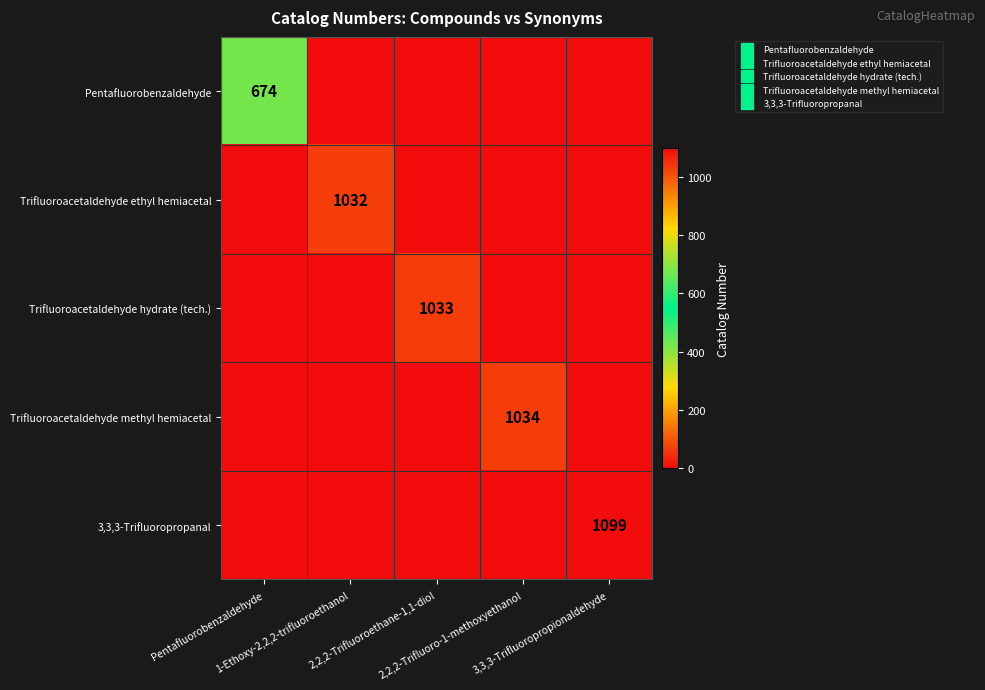

The value of 3,3,3-Trifluoropropanal at 2,2,2-Trifluoroethane-1,1-diol is -626. True or false?

False